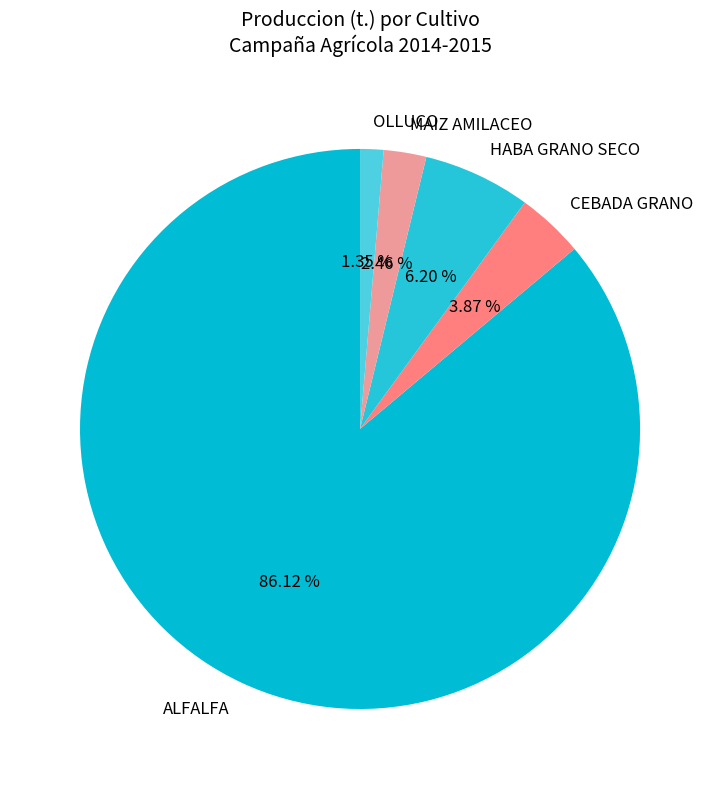

Which slice represents more than half of the pie?

ALFALFA